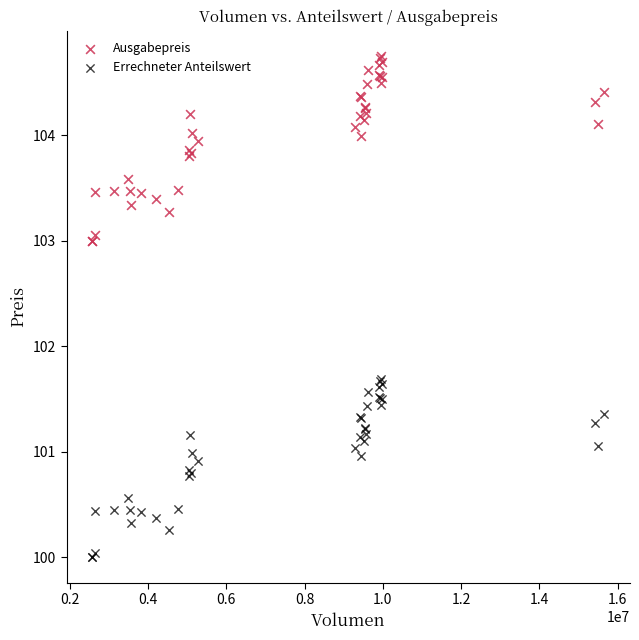

Which series has the largest Y range (max minus min)?

Ausgabepreis